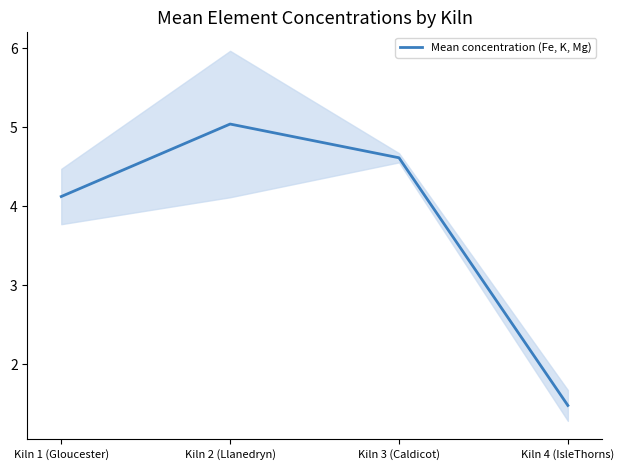

Reading left to right, extract all data points from this chart.

Kiln 1 (Gloucester)=4.1	Kiln 2 (Llanedryn)=5.0	Kiln 3 (Caldicot)=4.6	Kiln 4 (IsleThorns)=1.5